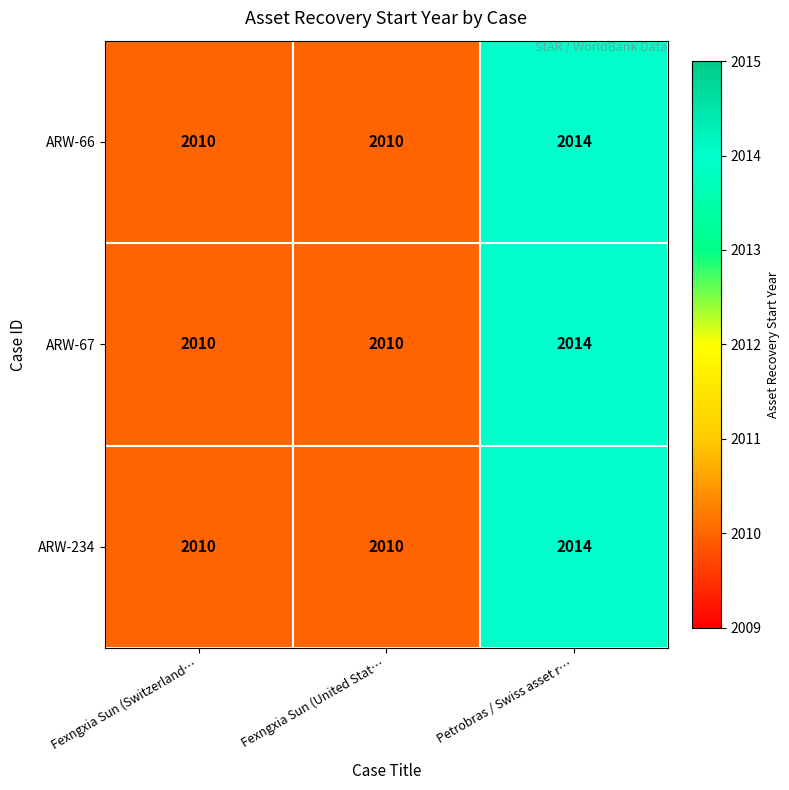

How many ARW-66 values are between 2010 and 2014?

3